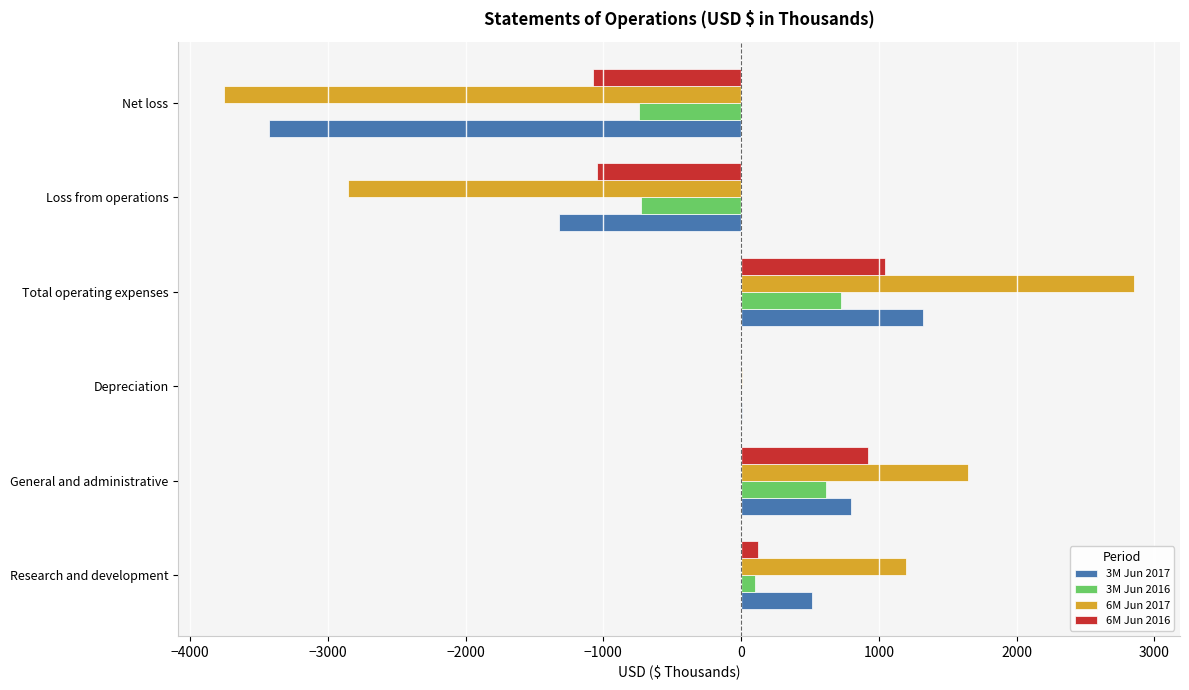

What is the sum of all 3M Jun 2016 values?

-15